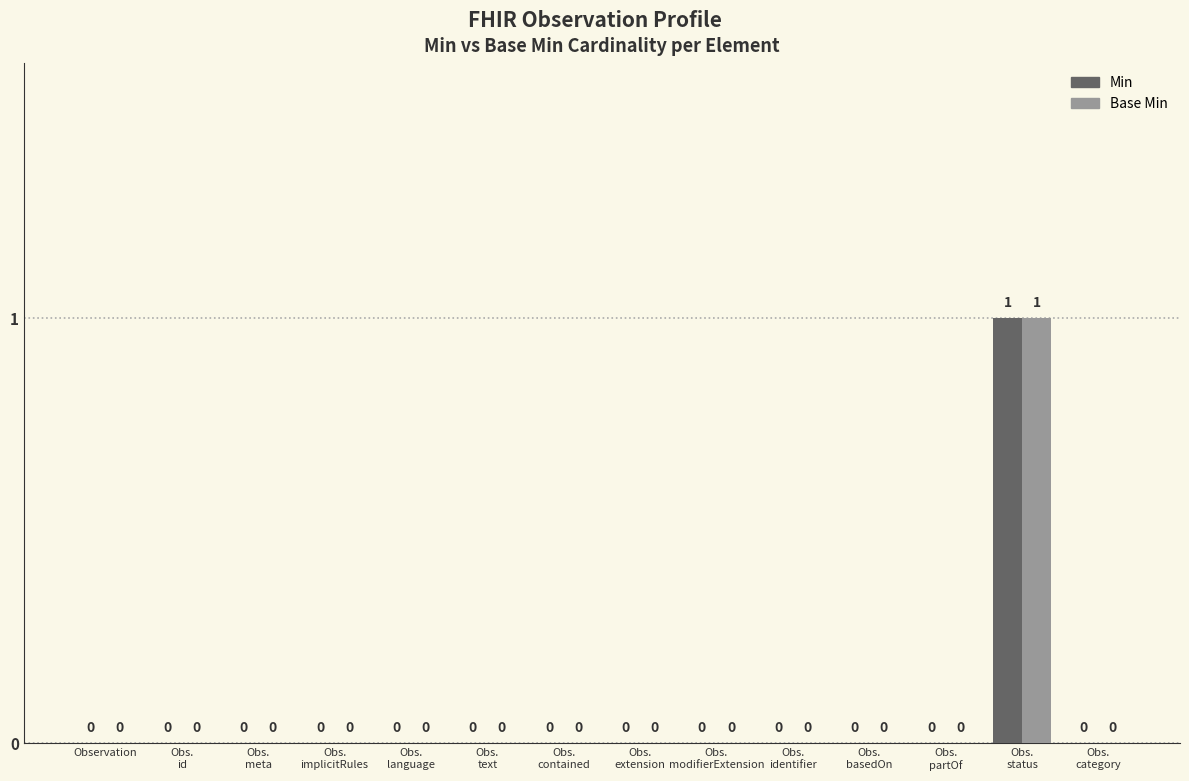

What are all the series names shown in the legend?

Min, Base Min